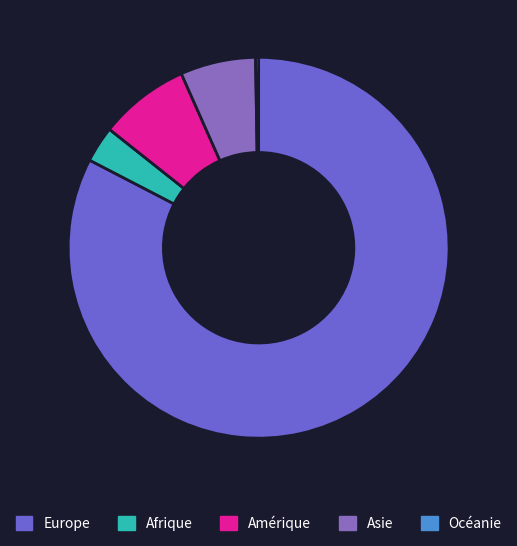

Is it true that Europe is 83% of the pie?

True